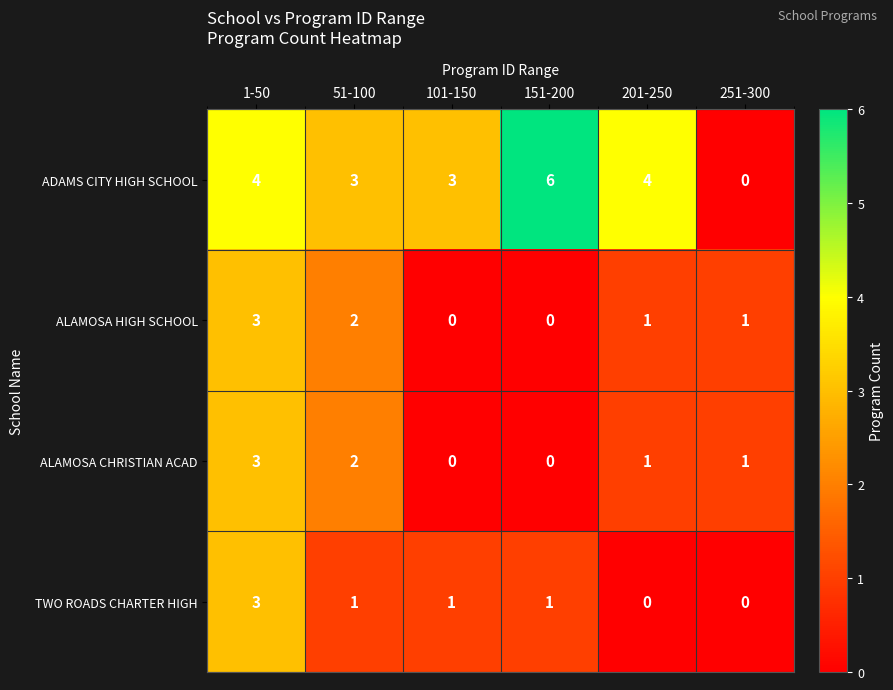

Which series has the largest total across all categories?

ADAMS CITY HIGH SCHOOL